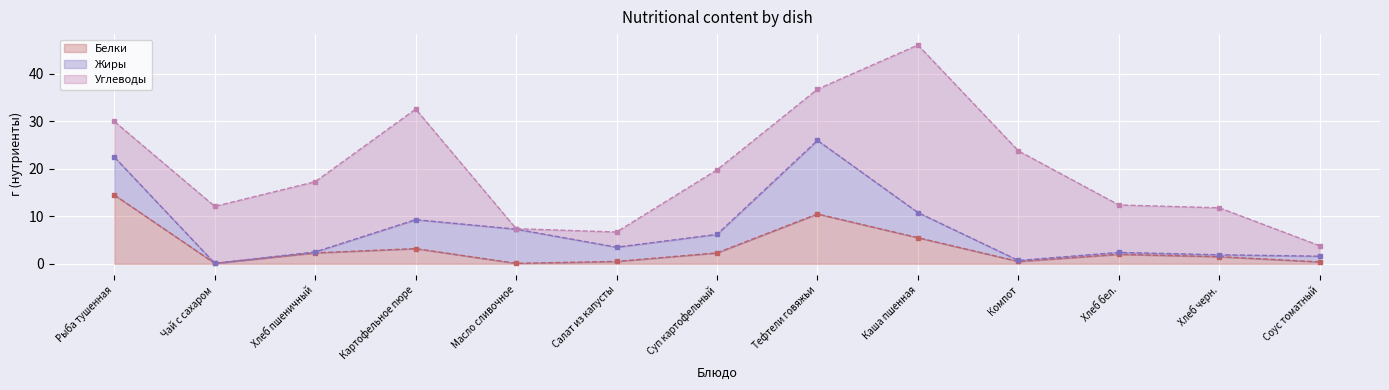

What is the label of the 8th point from the left?

Тефтели говяжьи